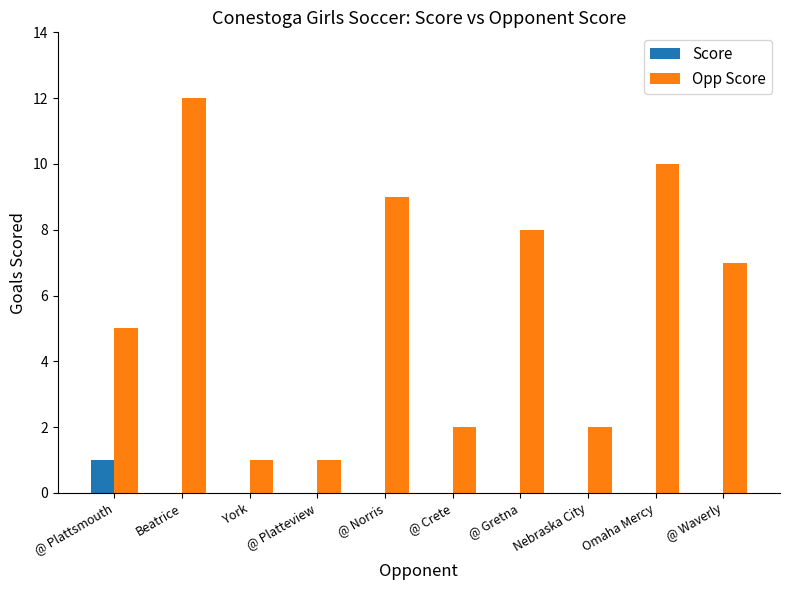

What is the sum of the Opp Score values at Nebraska City and Beatrice?

14